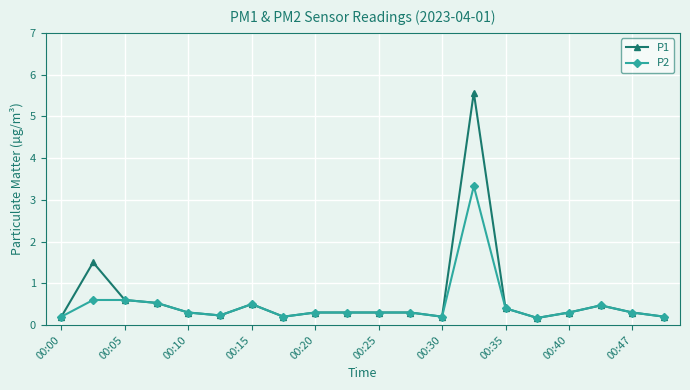

In P2, how many points are lower than both neighbors (excluding endpoints)?

4